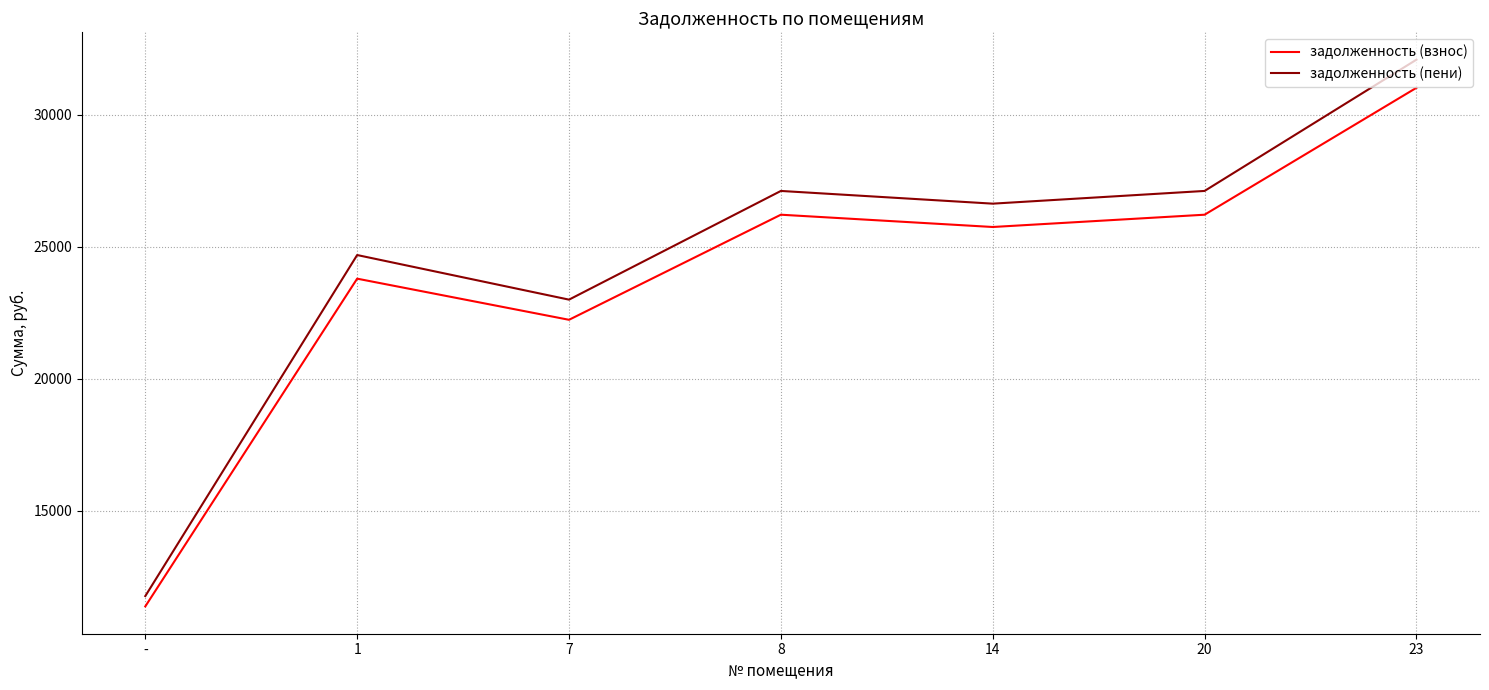

True or false: задолженность (пени) has more than 1 points higher than both neighbors.

True